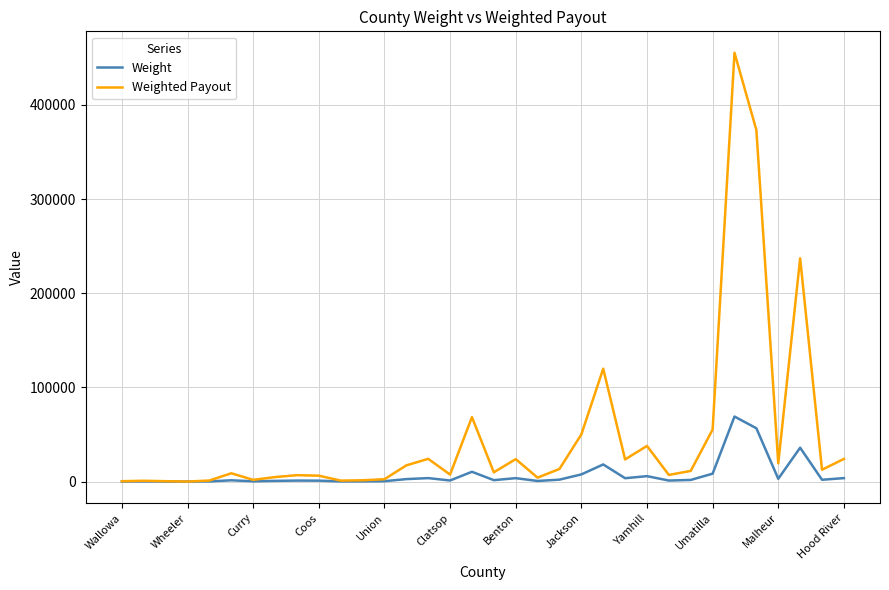

Which series has the largest total across all categories?

Weighted Payout